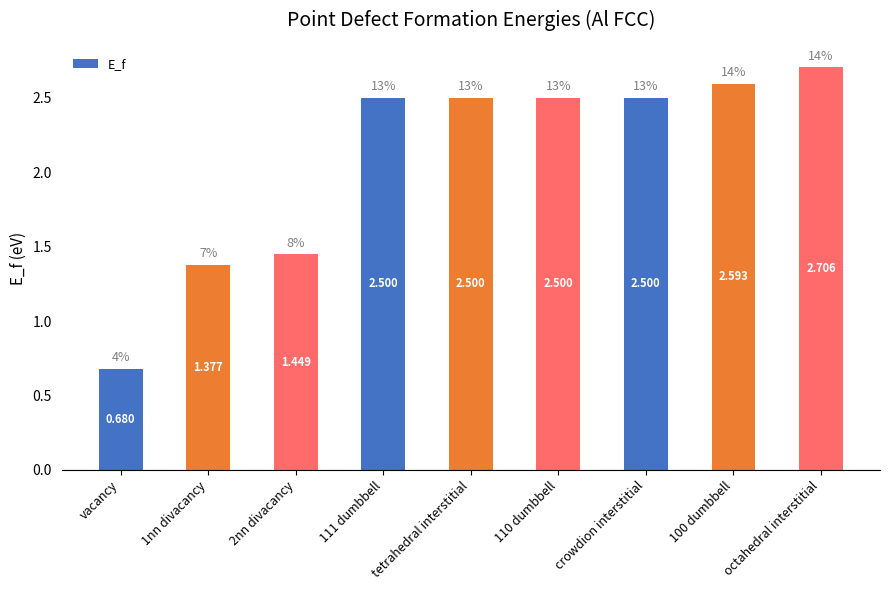

How many data points are above 2?

6